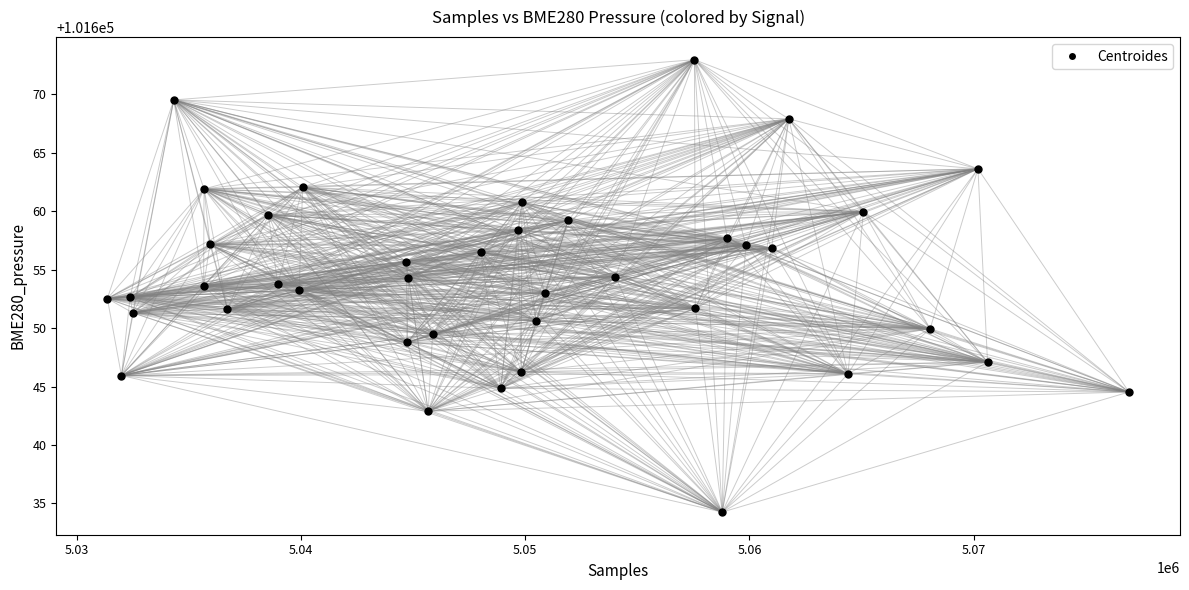

What is the range of X values (max minus min)?

45563.0